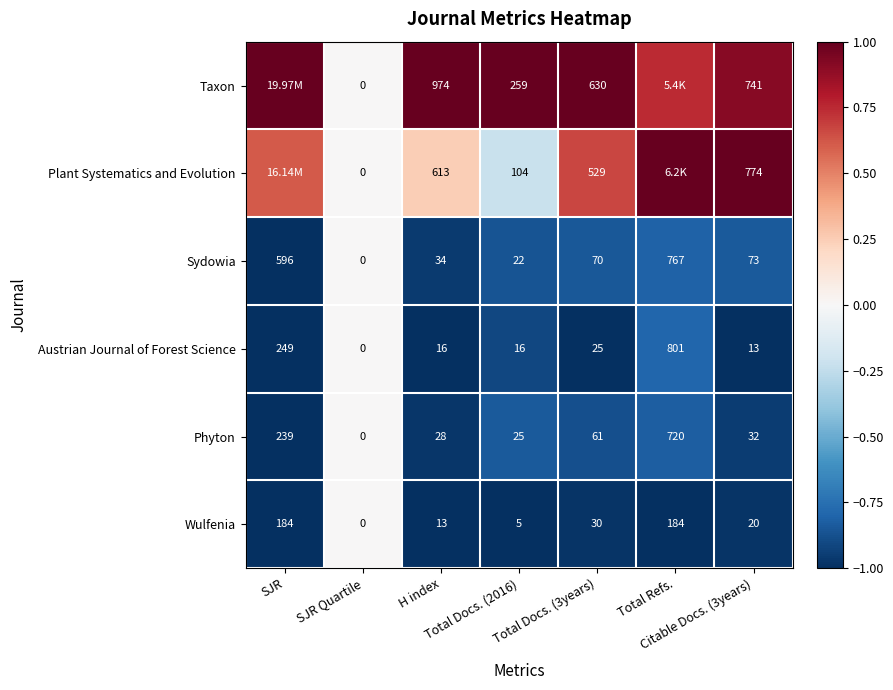

What is the total value across all series at SJR?

-2.4